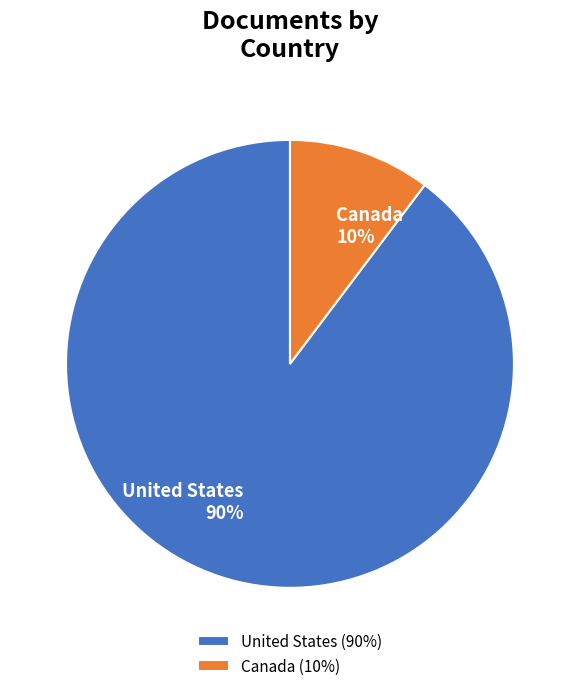

To the nearest percent, what portion does Canada represent?

10%